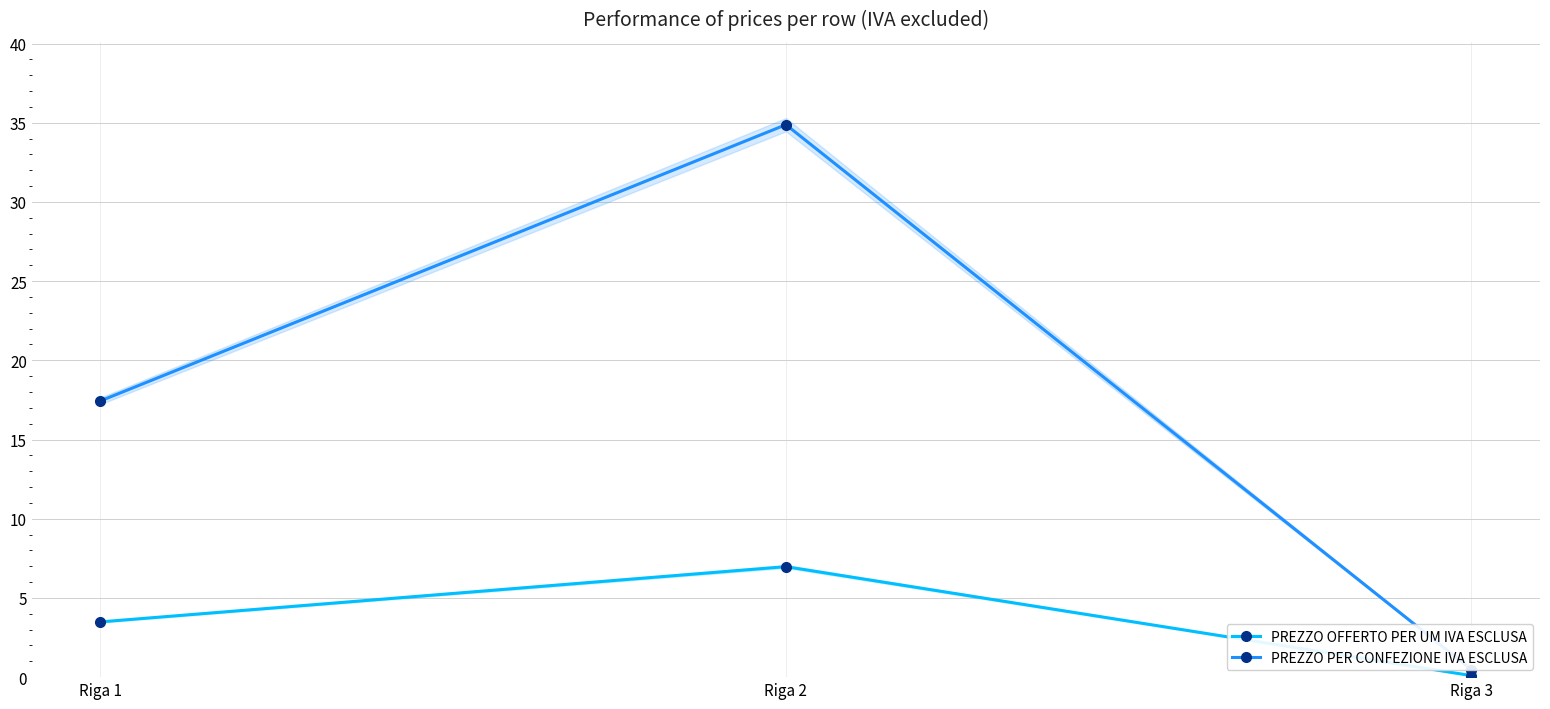

What are all the series names shown in the legend?

PREZZO OFFERTO PER UM IVA ESCLUSA, PREZZO PER CONFEZIONE IVA ESCLUSA